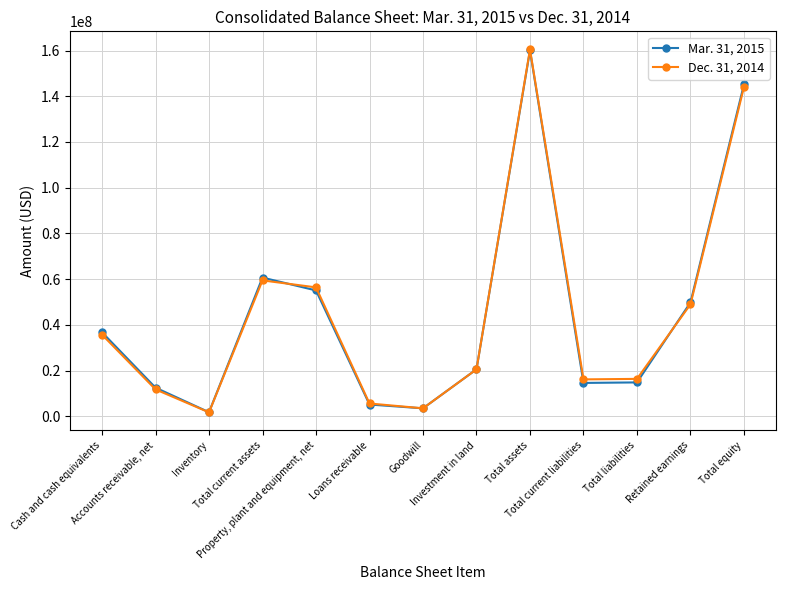

At which category does Dec. 31, 2014 reach its first local valley?

Inventory